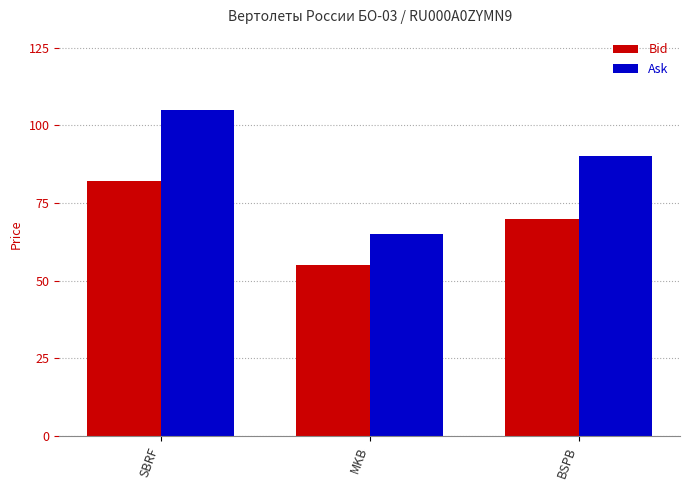

What is the difference between the highest and lowest values at MKB?

10